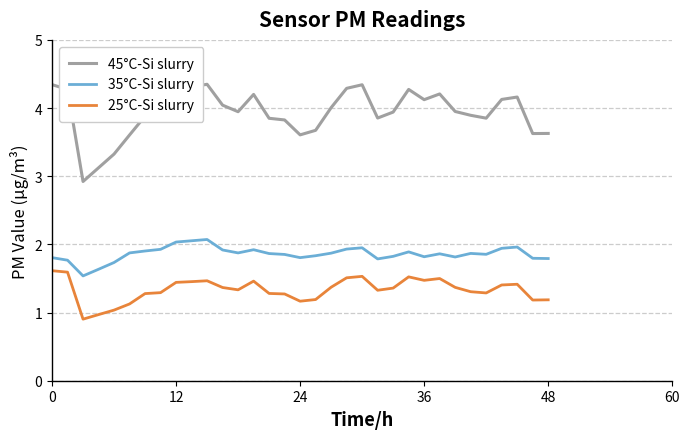

True or false: 45°C-Si slurry and 35°C-Si slurry intersect in this chart.

False